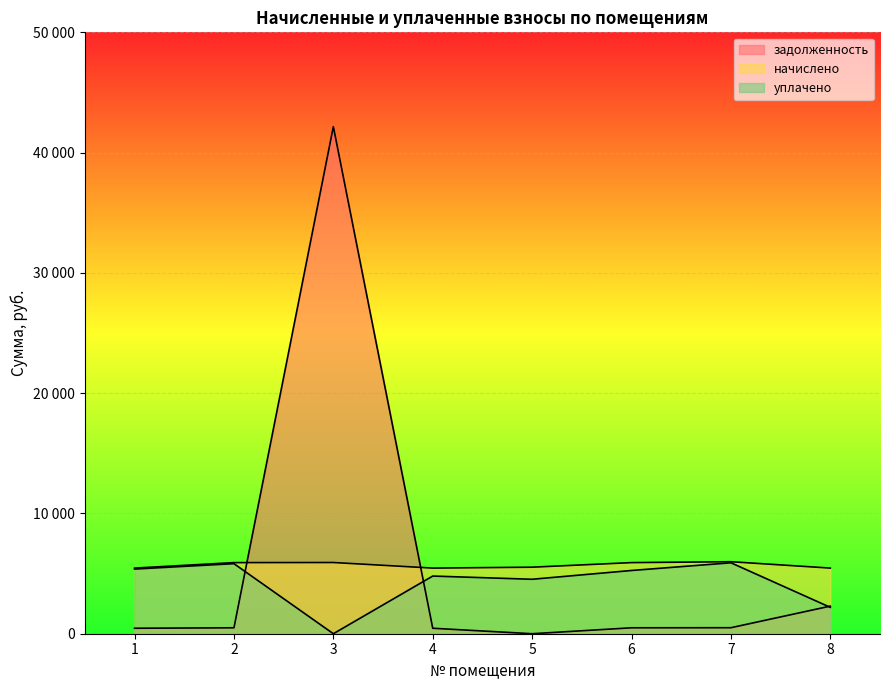

True or false: уплачено and начислено intersect in this chart.

False